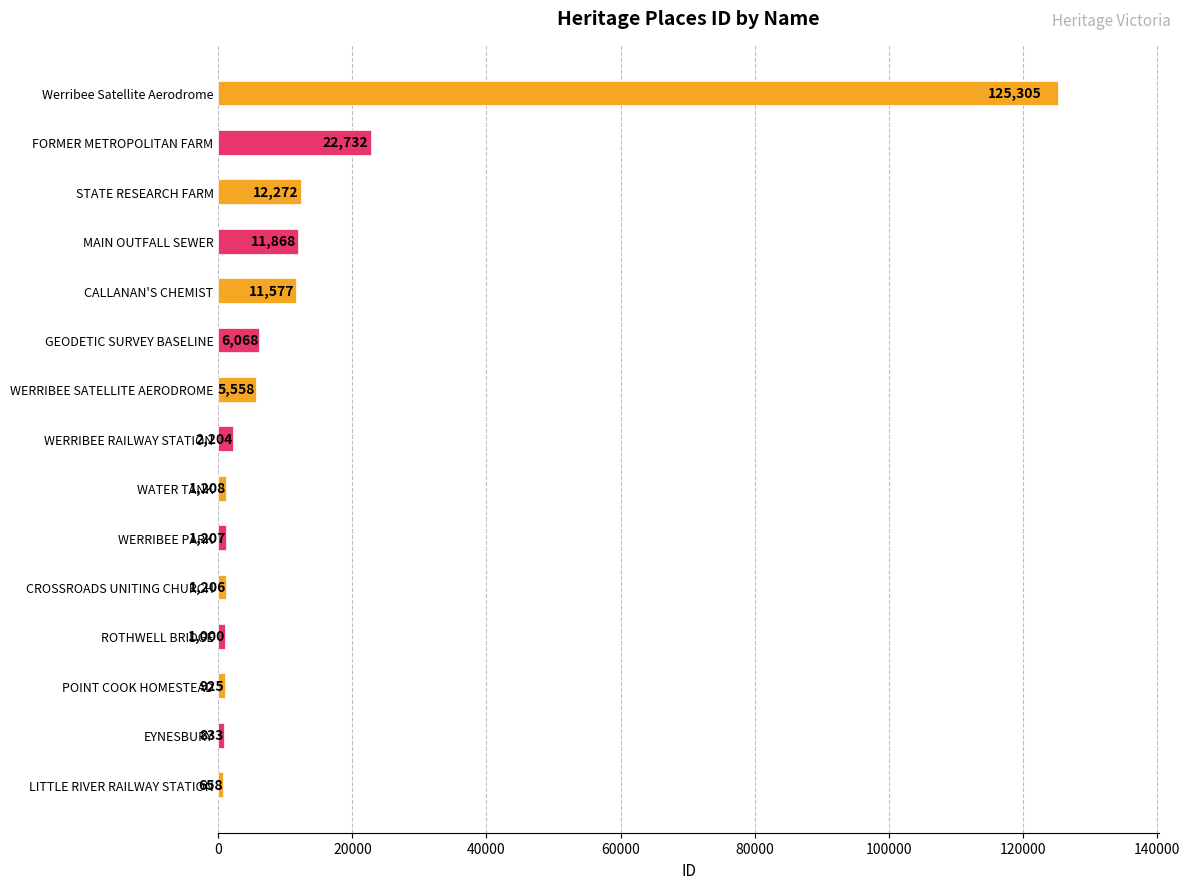

How many bars are there in total?

15